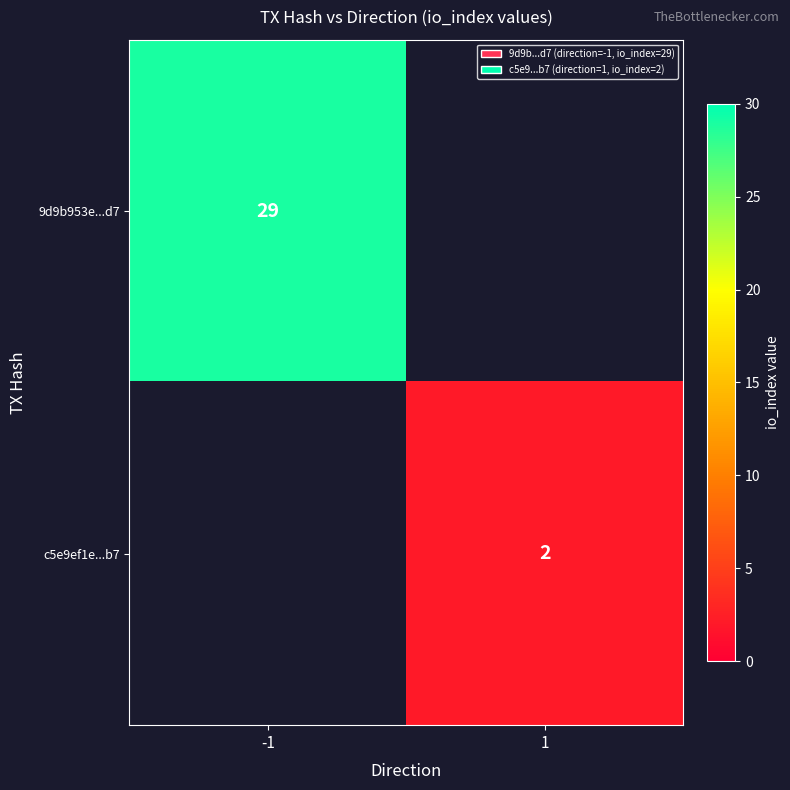

The c5e9ef1e...b7 series shows 2 at 1. True or false?

True